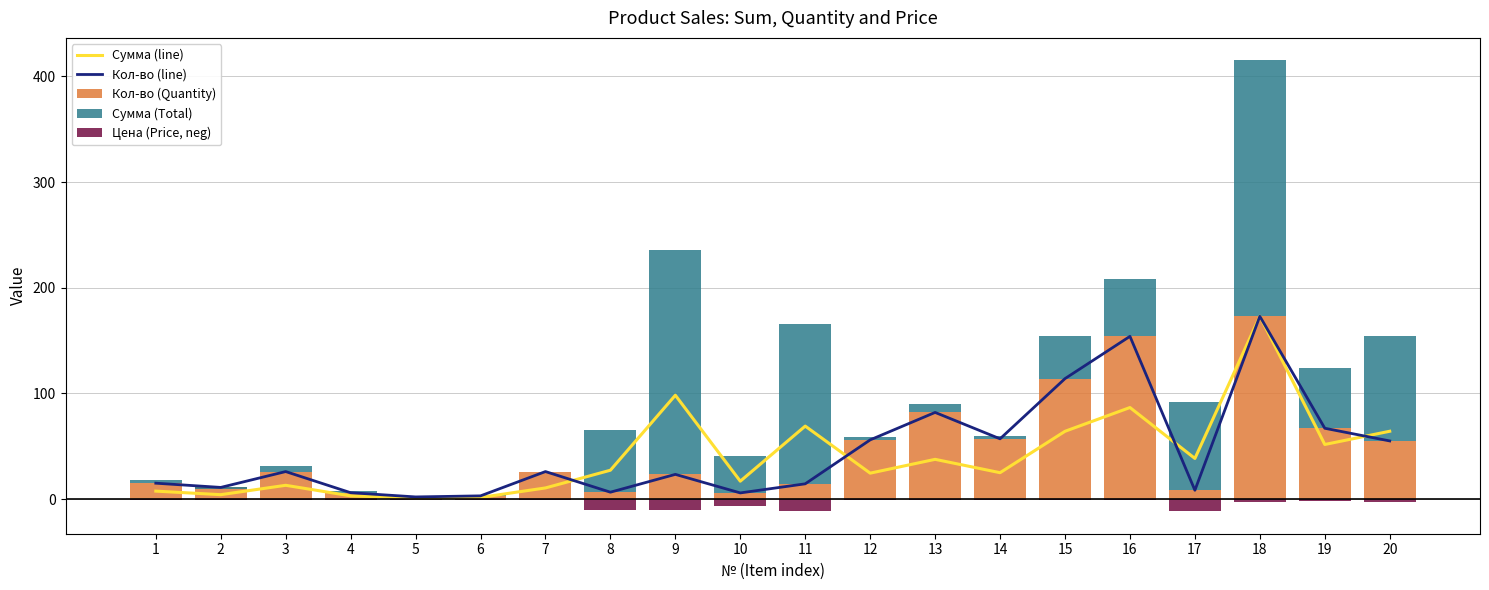

What is the sum of all Сумма (Total) values?

1055.8